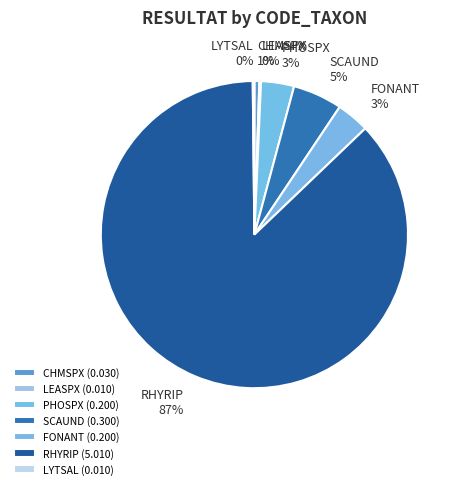

Does any single category account for the majority?

Yes